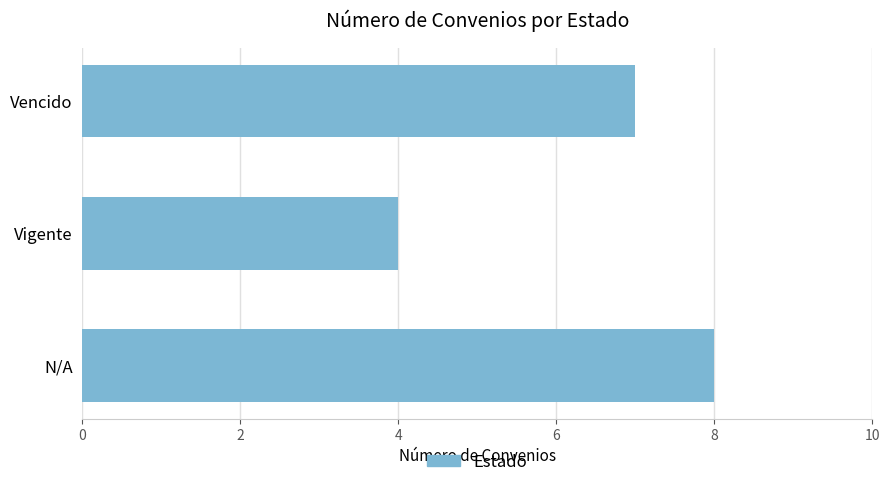

What is the smallest value displayed?

4